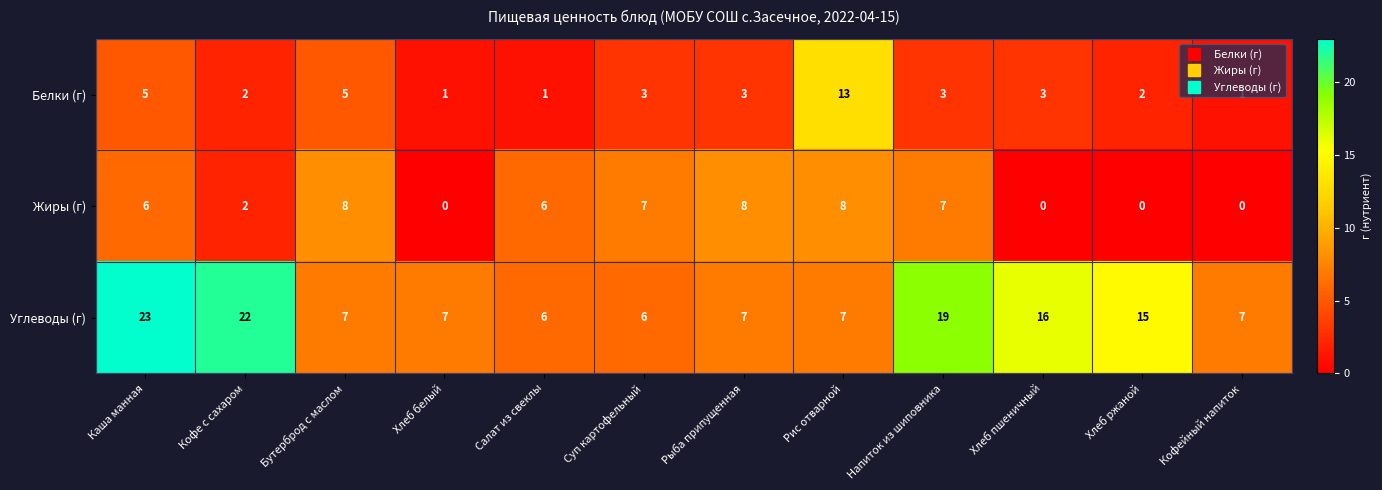

At which category does the chart reach its peak across all series?

Каша манная